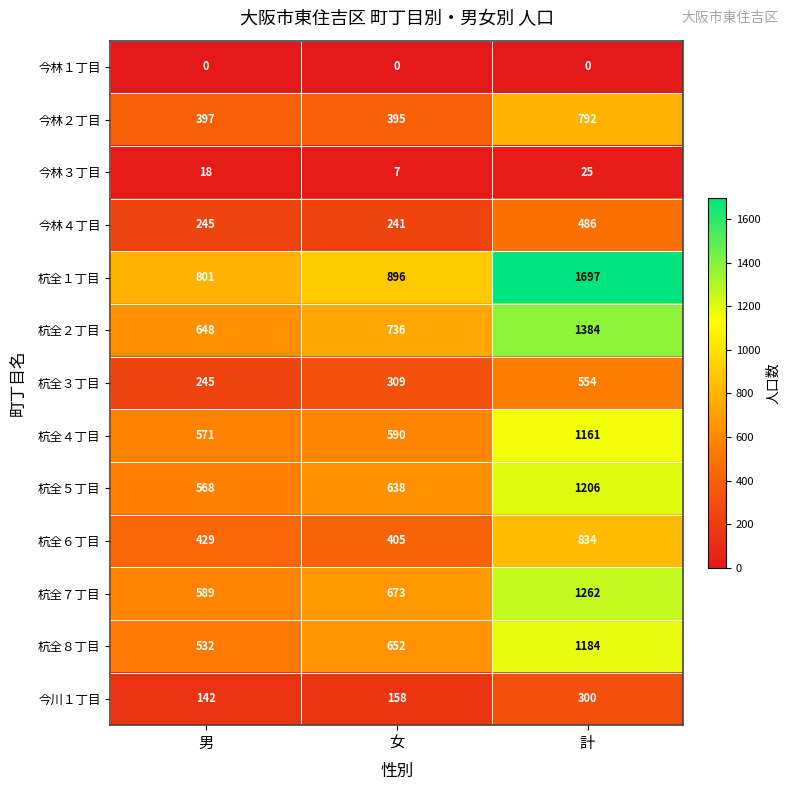

What is the spread (max minus min) of values at 男?

801